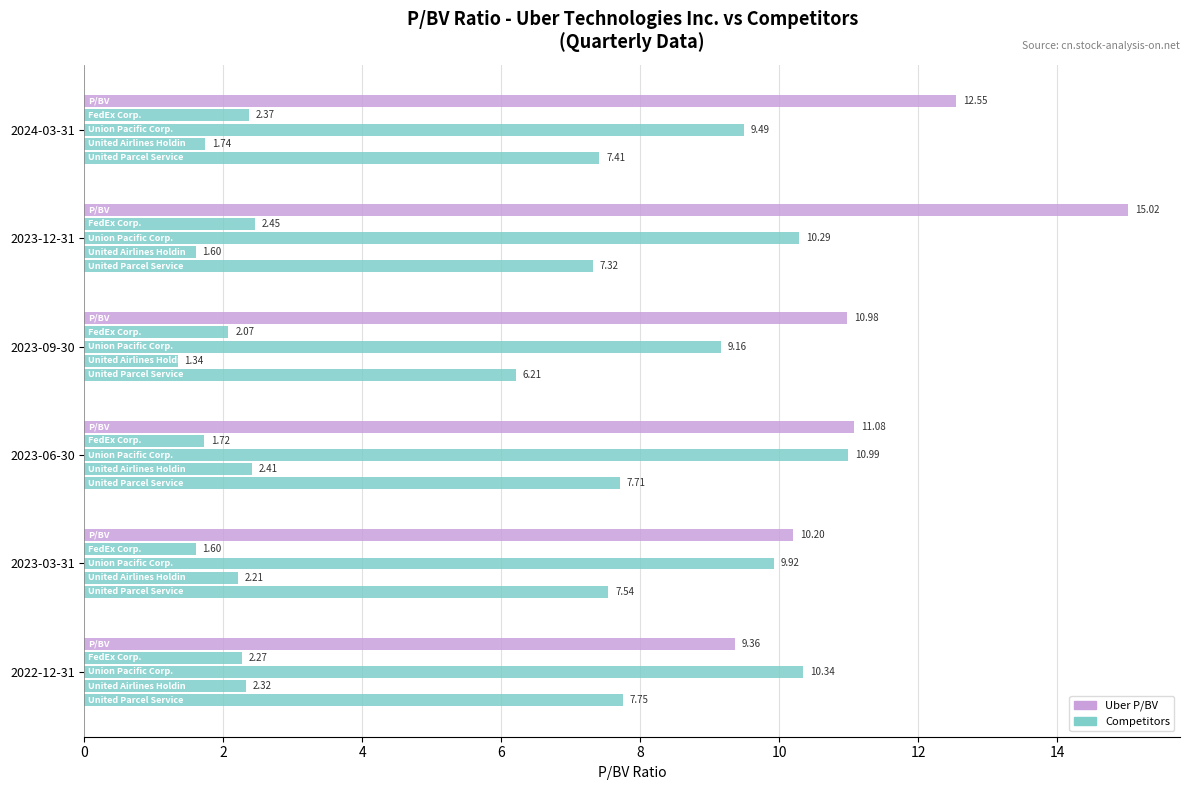

Count the number of data series in this chart.

5